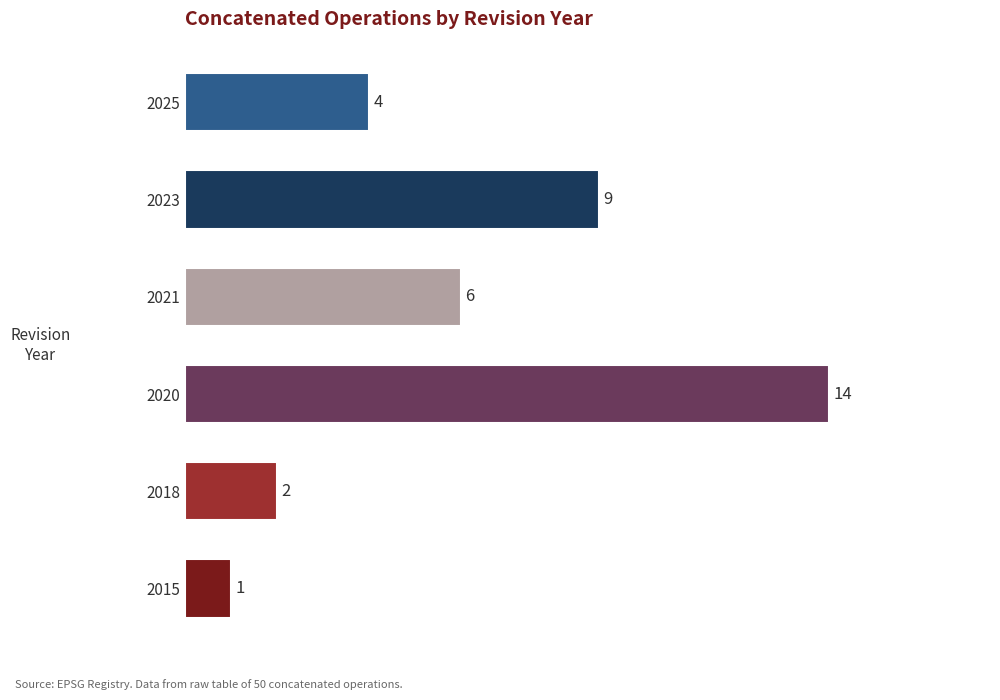

Approximately how many times larger is the value at 2025 compared to 2021?

0.7